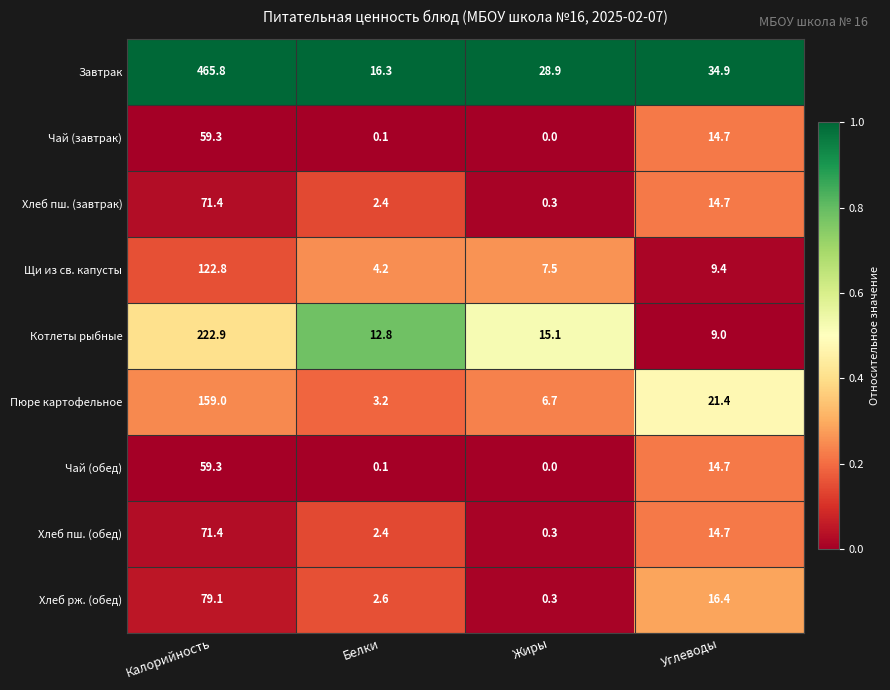

Which series has the widest spread of values?

Завтрак